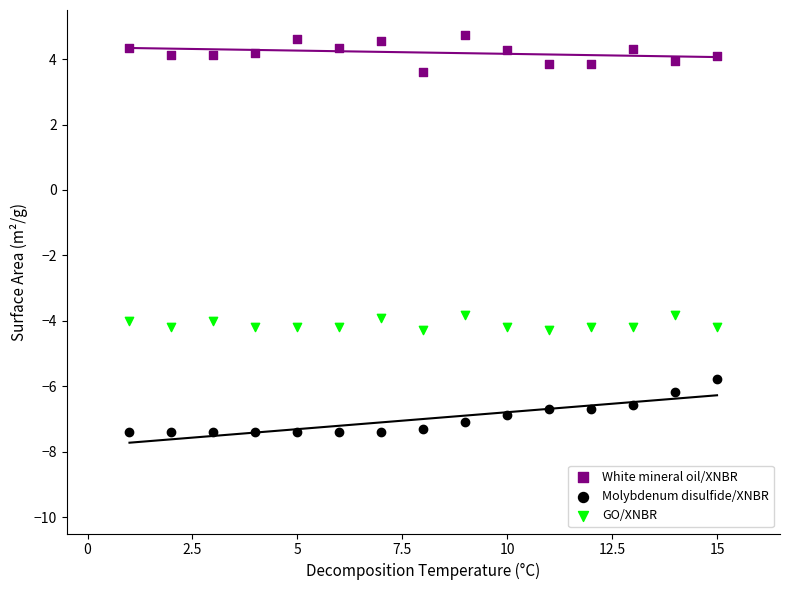

Across all data points, what is the range of Y values (max minus min)?

12.1